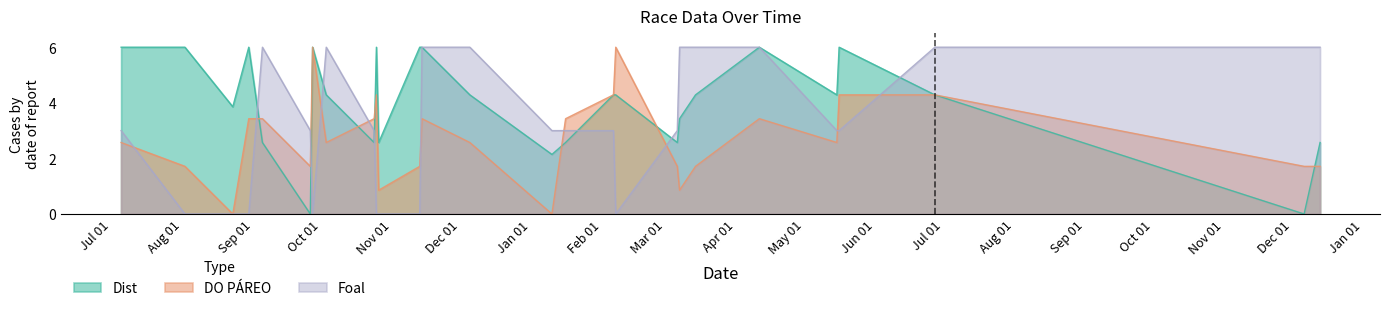

How many times do Dist and DO PÁREO cross each other?

6